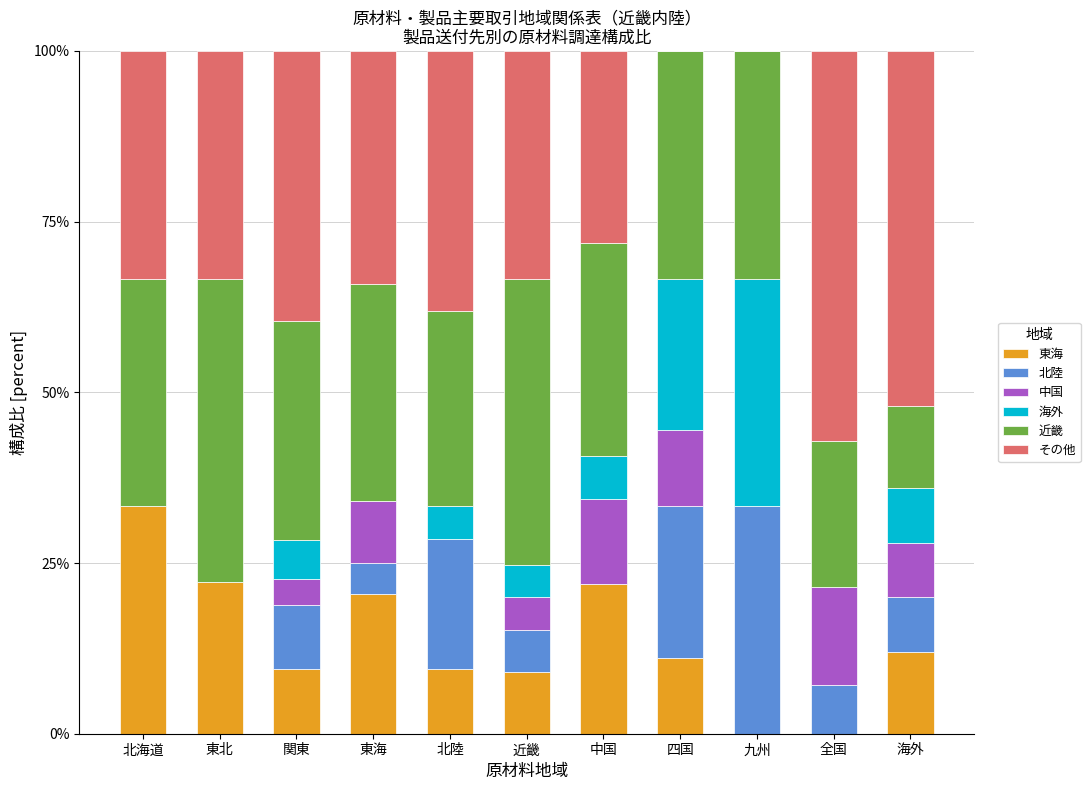

Which category has the highest value in the 東海 series?

北海道